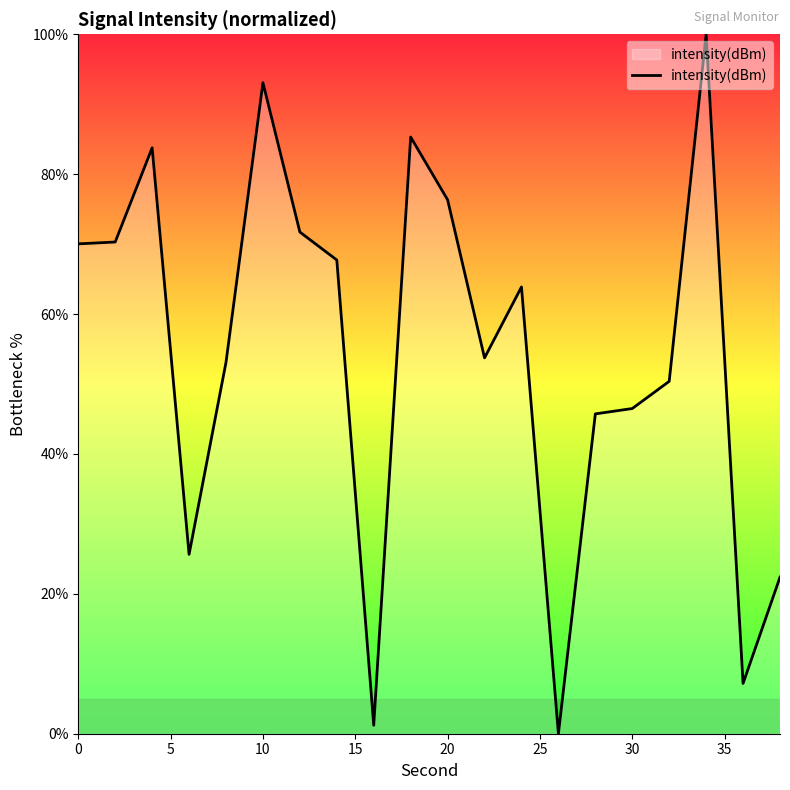

What is the maximum value shown in the chart?

100.0